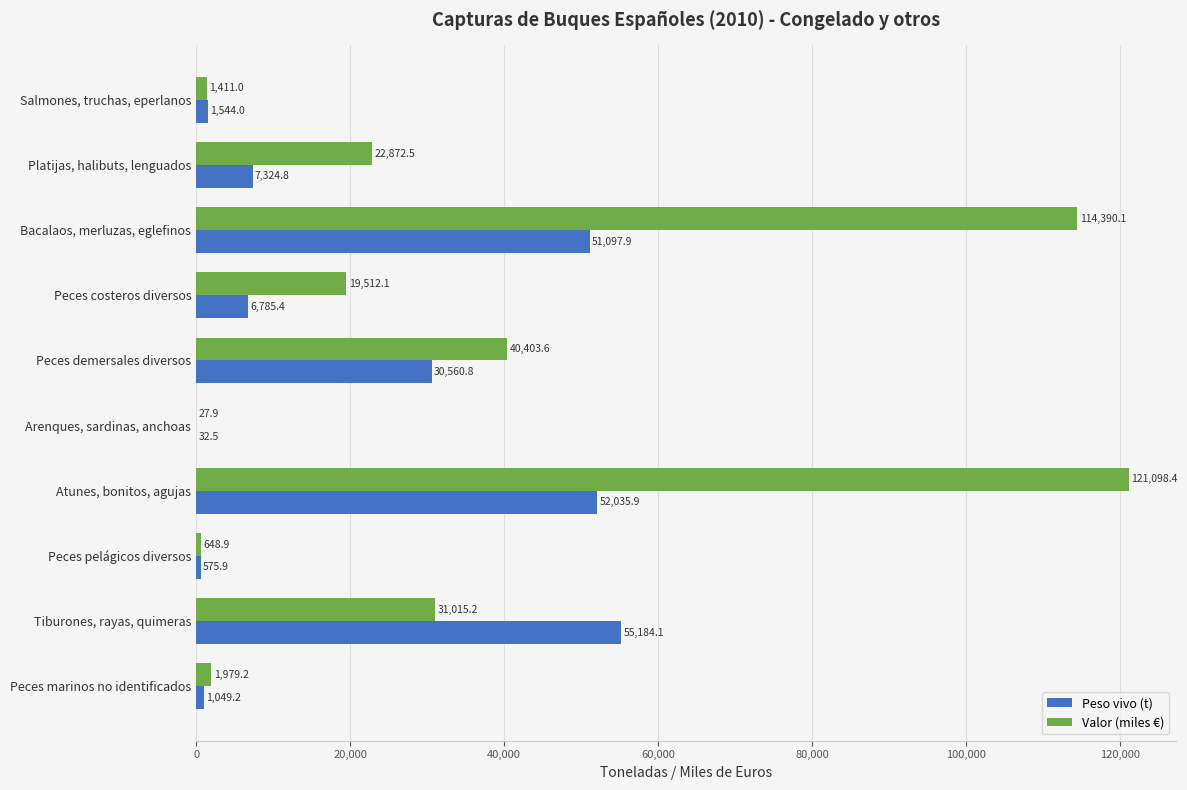

At which category is the sum across all series the highest?

Atunes, bonitos, agujas